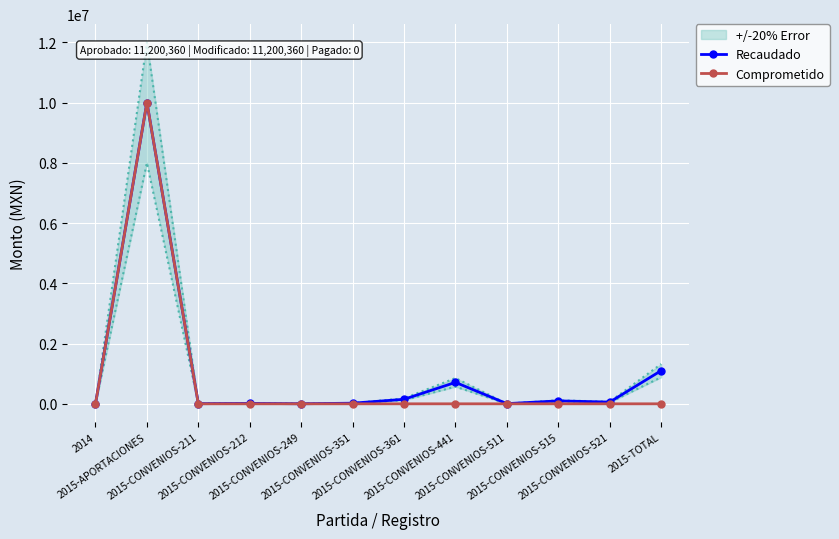

Which category has the lowest value in the Comprometido series?

2014